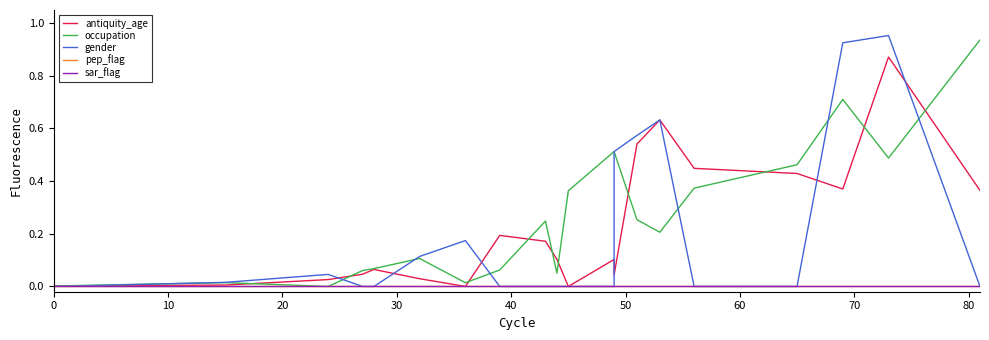

True or false: occupation has more than 0 points higher than both neighbors.

True